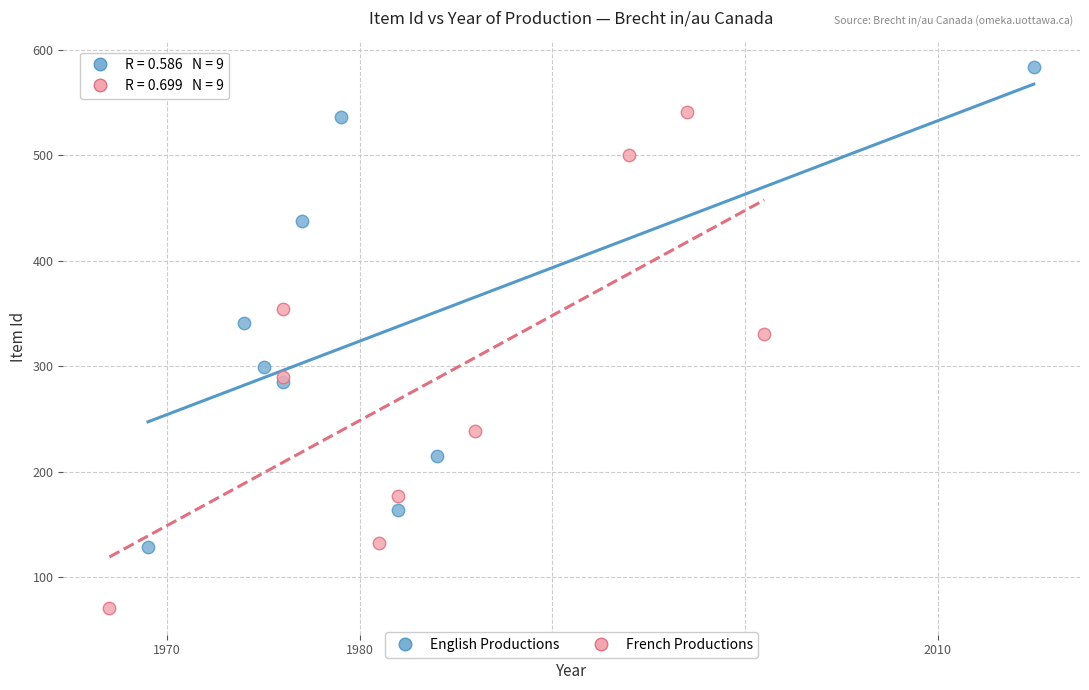

Which series reaches the maximum Y coordinate?

English Productions